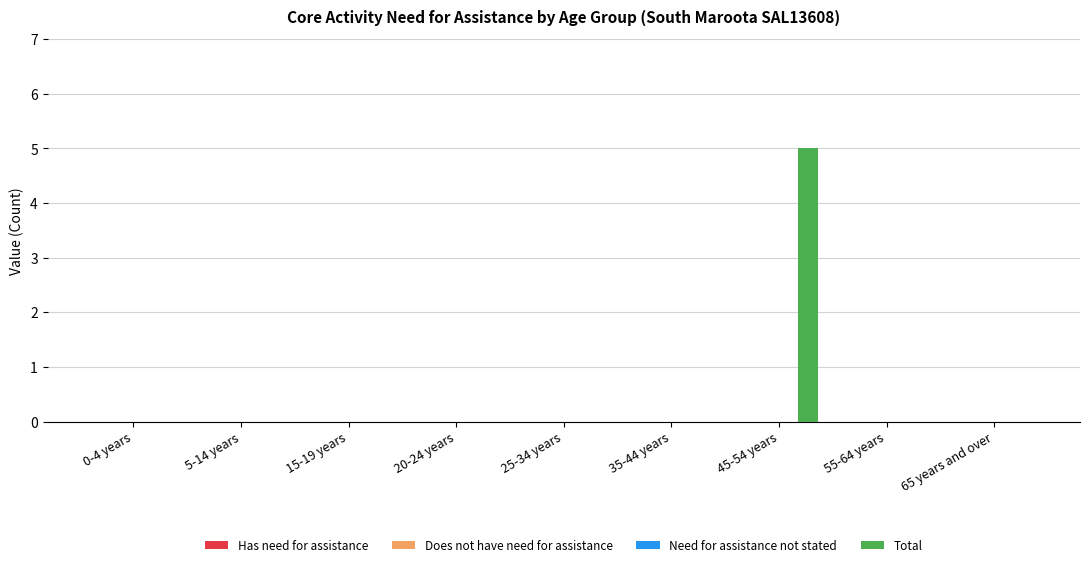

What is the sum of all values?

5